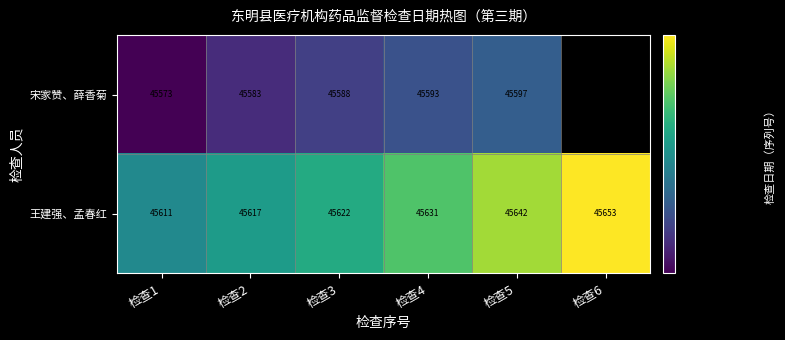

Is the value of 宋家赞、薛香菊 at 检查4 greater than the value of 王建强、孟春红 at 检查4?

No